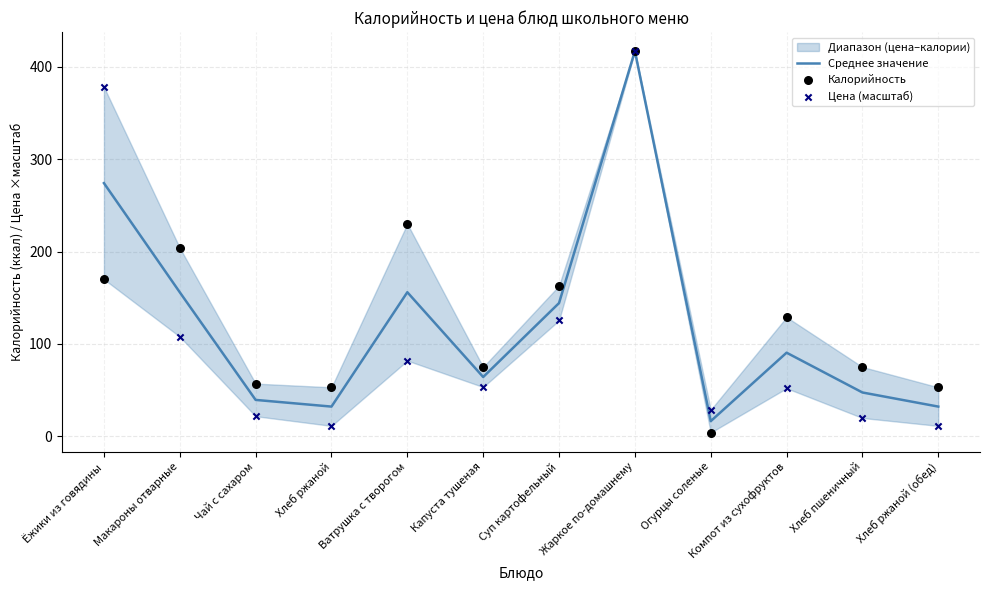

Which series contains the highest Y value?

Среднее значение